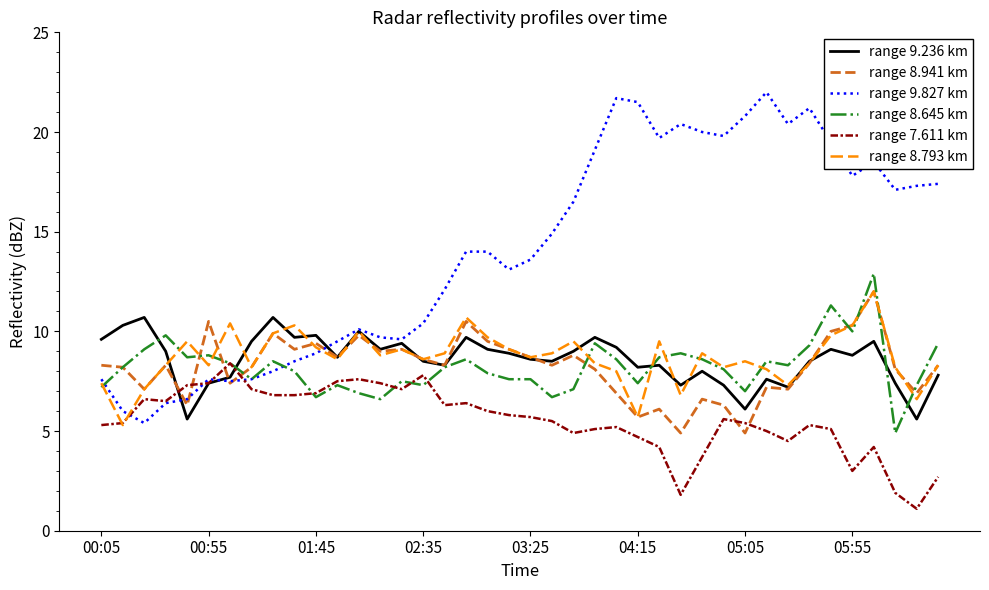

What is the minimum value for range 9.236 km?

5.6